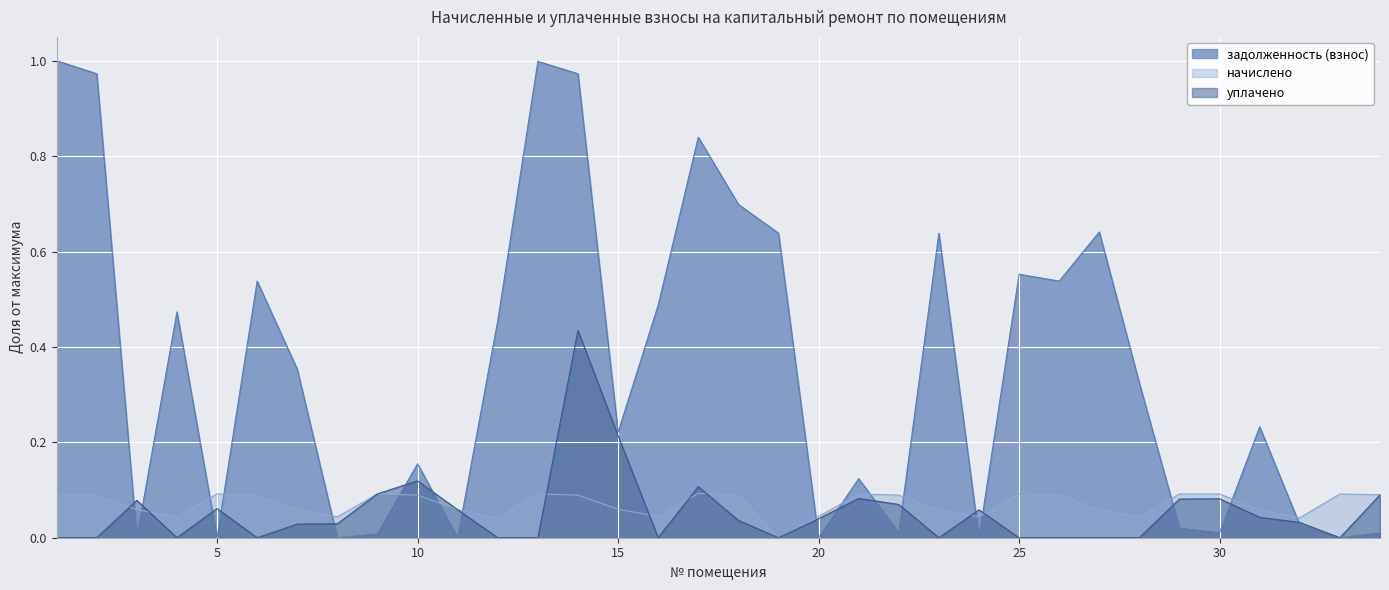

How many lines are shown in the chart?

3